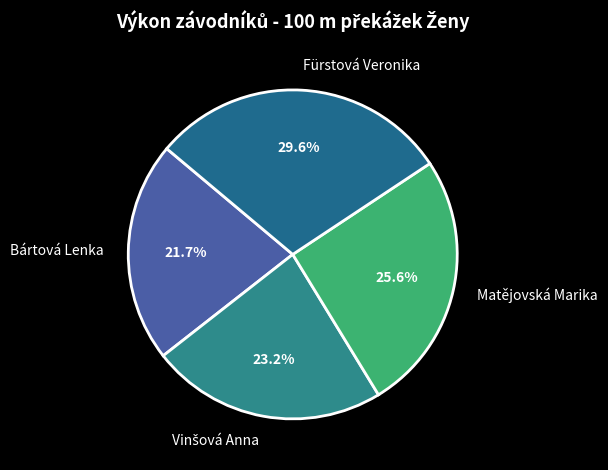

Which has a higher value, Bártová Lenka or Fürstová Veronika?

Fürstová Veronika